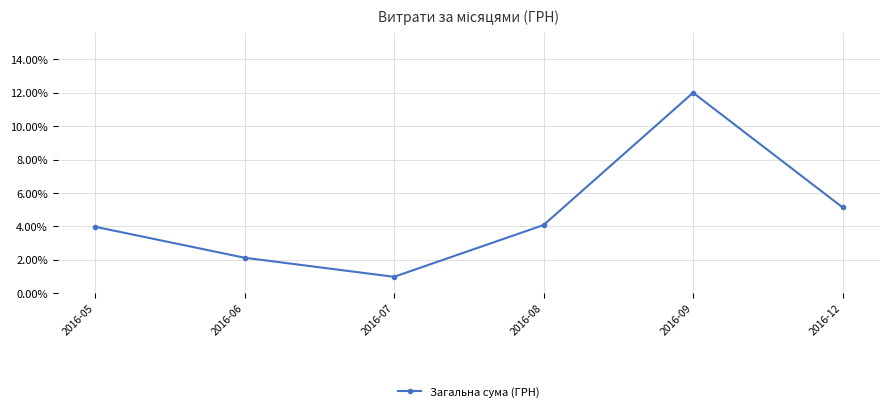

What is the difference between the second highest and second lowest values?

3.0